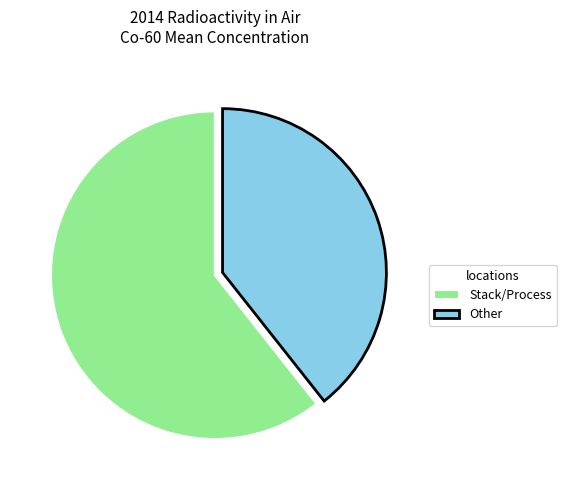

Which slice is the smallest?

Other